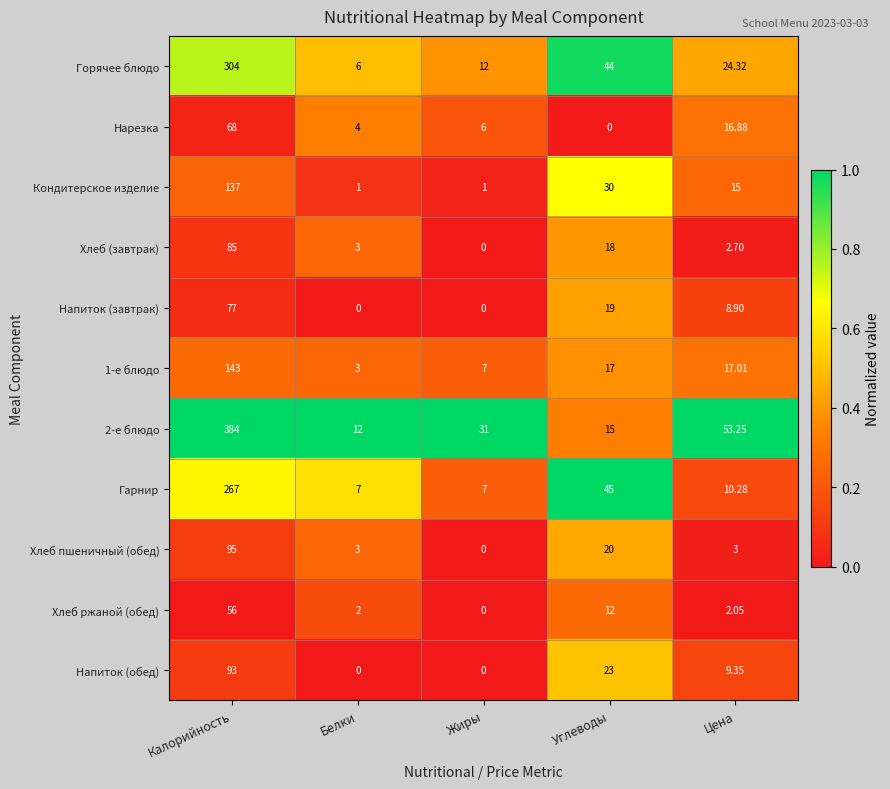

Between Калорийность and Углеводы, which series saw the biggest shift?

2-е блюдо